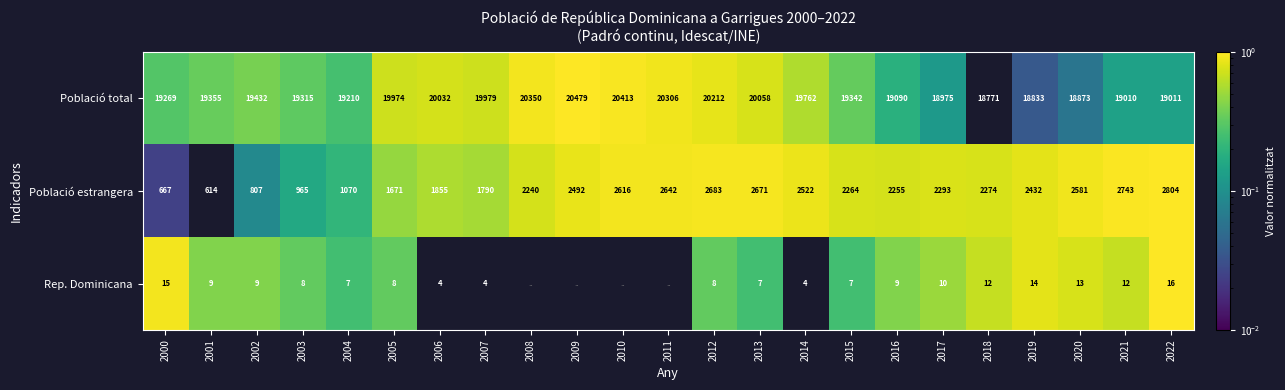

Which category has the lowest value in the Població total series?

2018